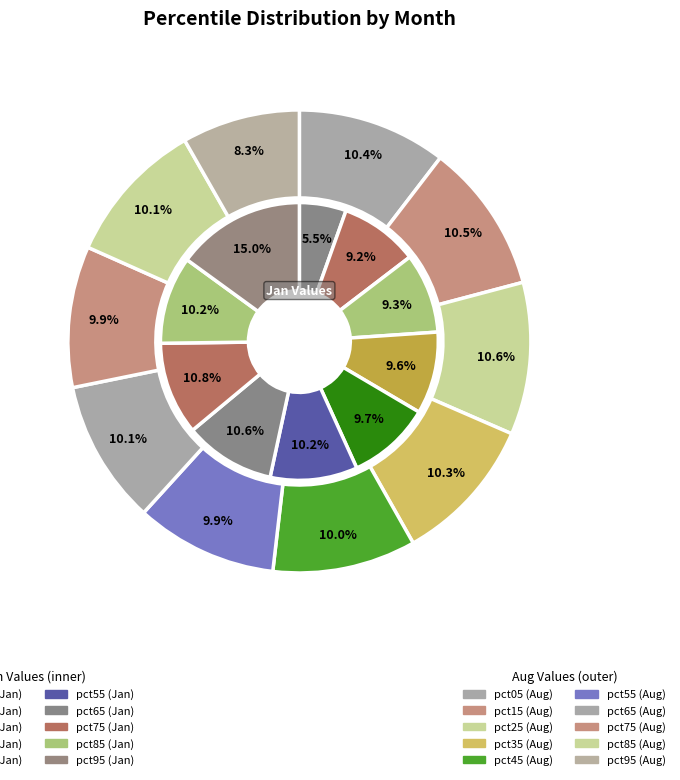

How many segments does this pie chart have?

10